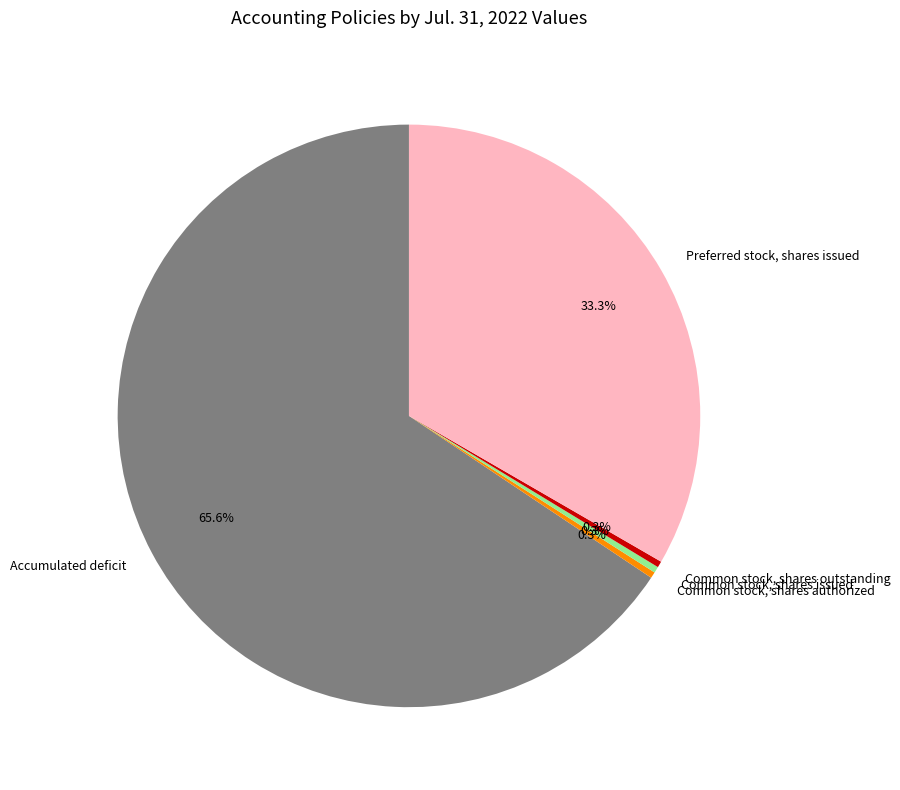

How much of the chart is everything except Common stock, shares outstanding?

99.7%